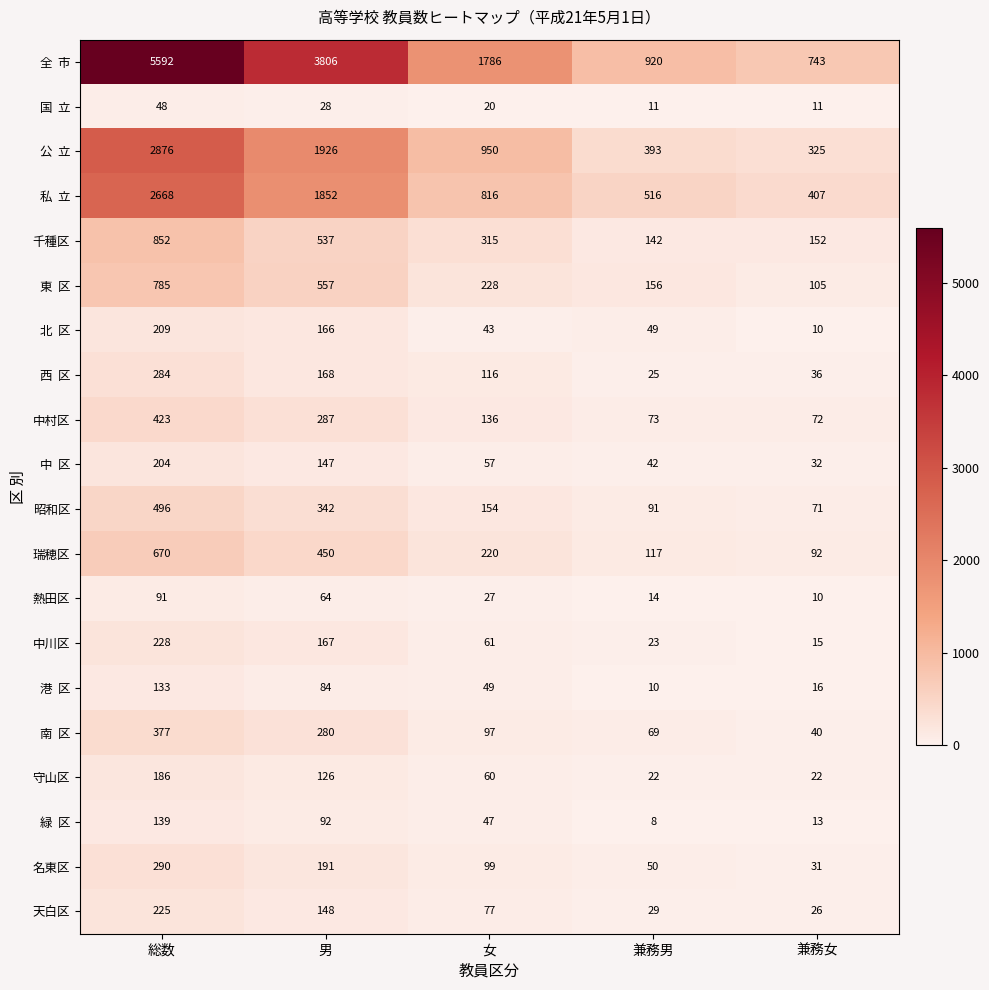

What is the difference between the 中村区 values at 総数 and 男?

136